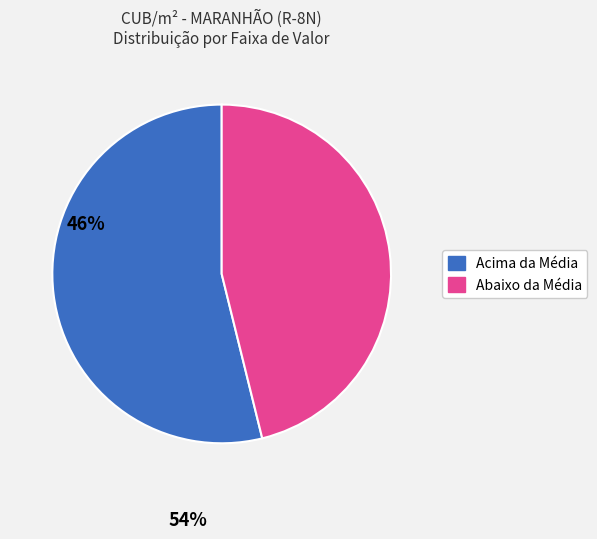

Is there a majority slice in this chart?

Yes